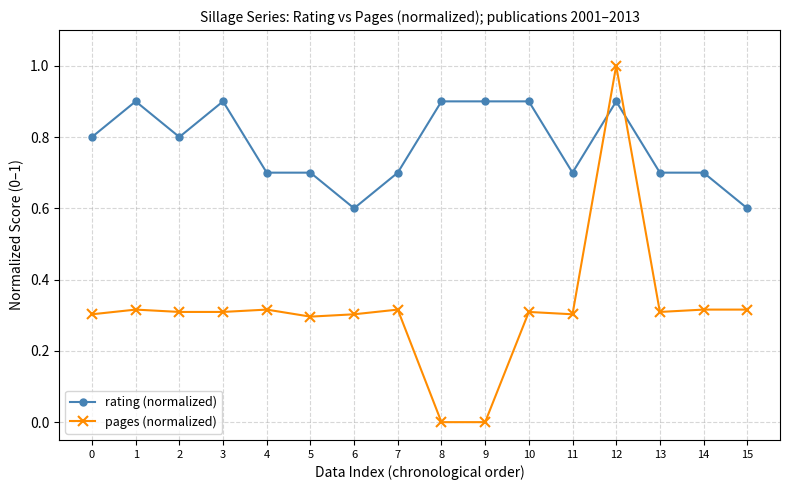

Which category has the highest value in the pages (normalized) series?

12